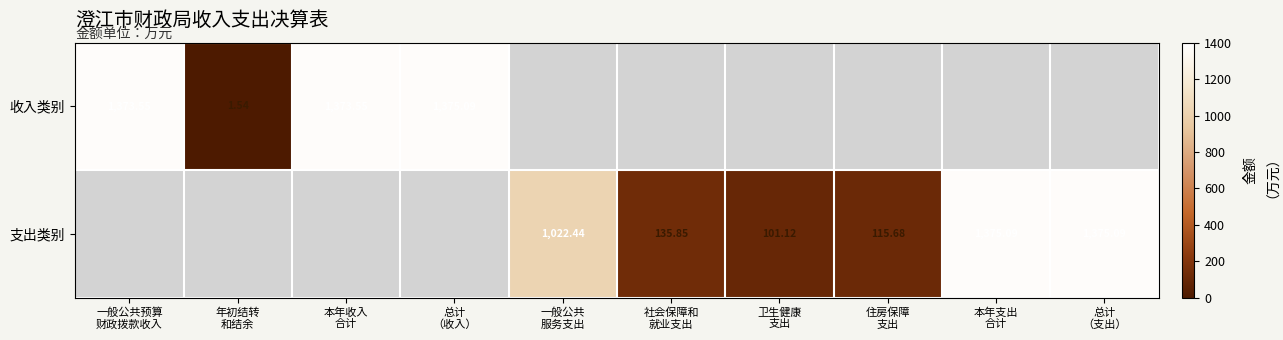

True or false: 支出类别 has a value of 70.8 at 社会保障和 就业支出.

False